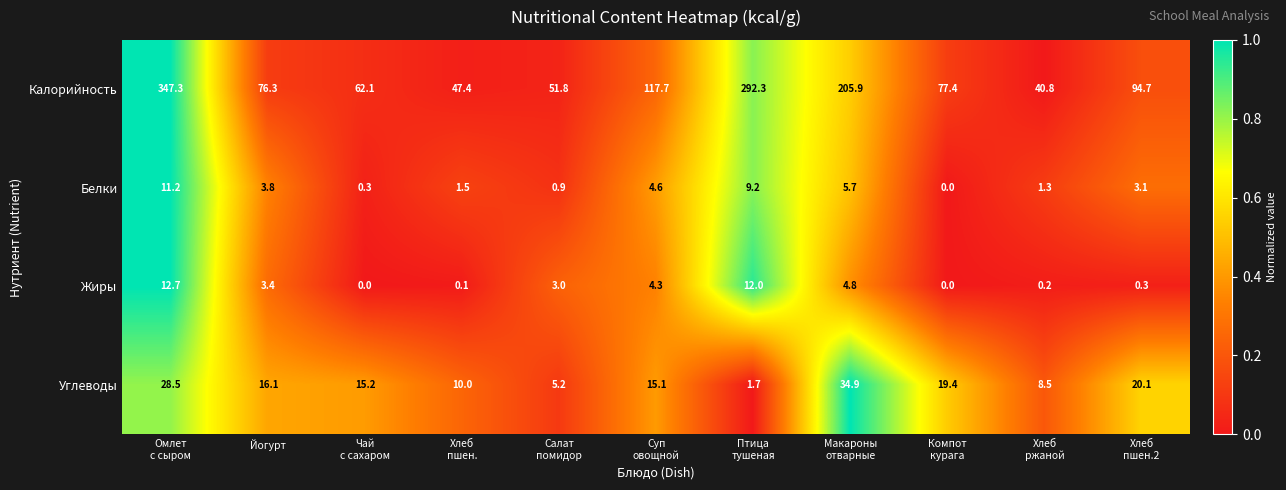

What is the sum of all Углеводы values?

174.7